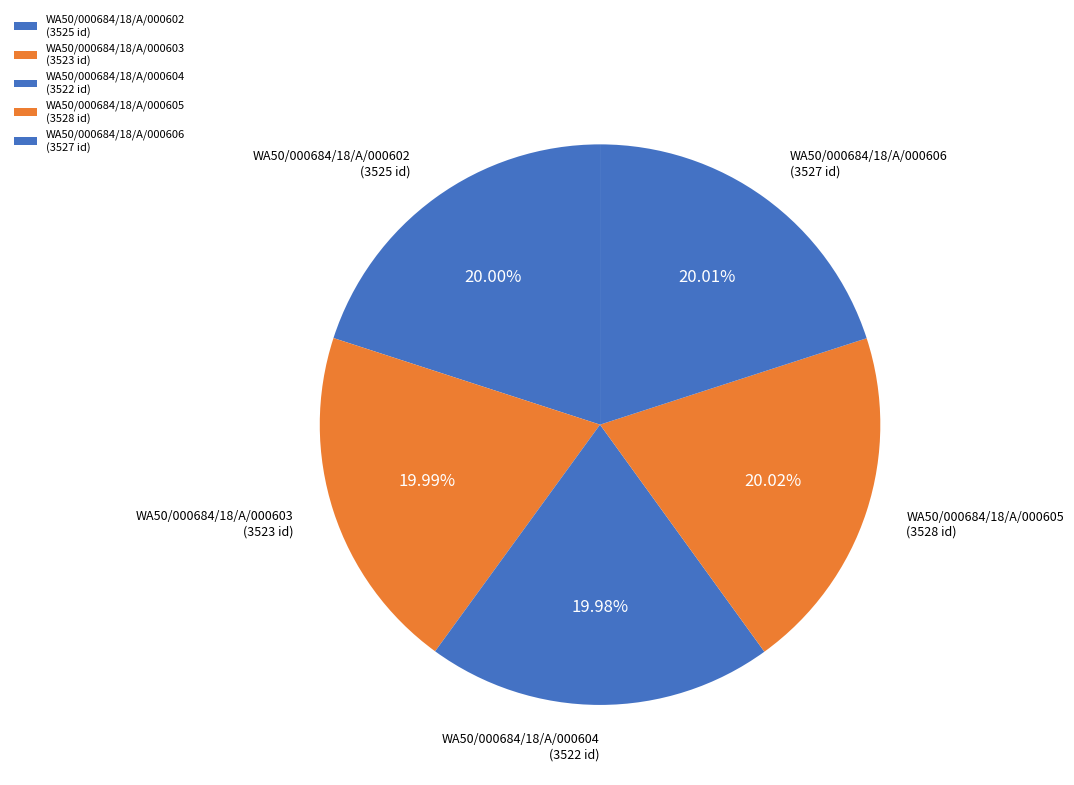

How many slices are in this pie chart?

5